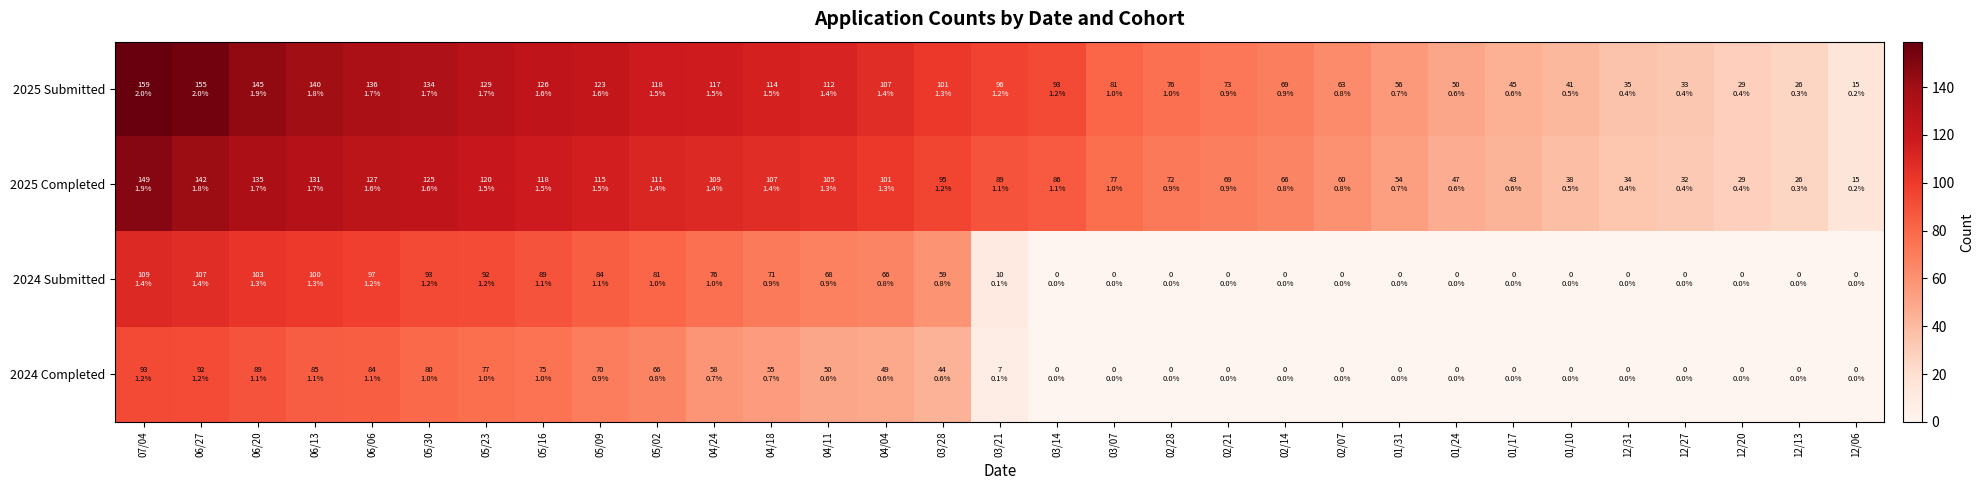

Between 06/06 and 05/23, which is larger?

06/06